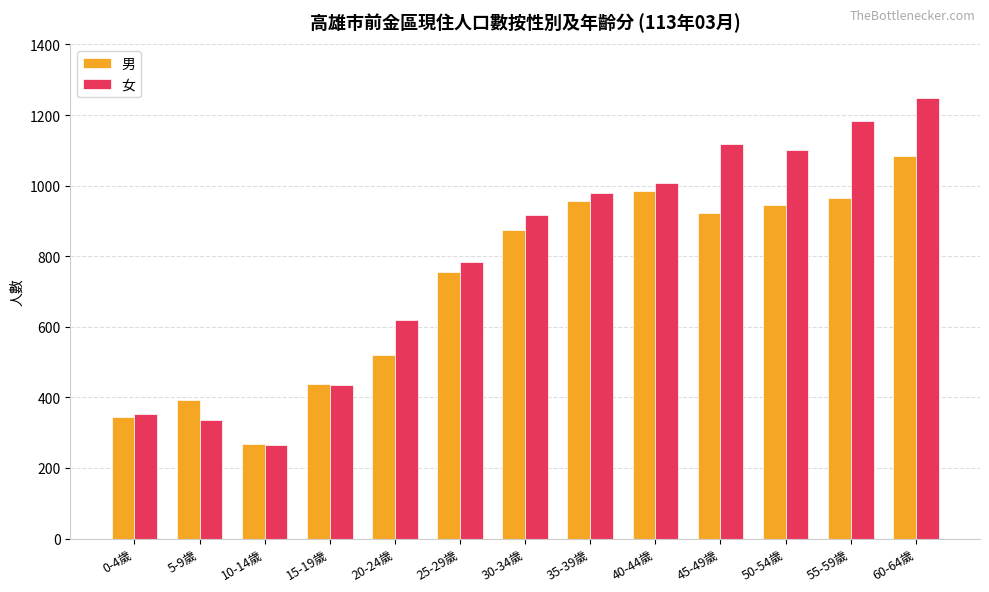

Which series has the largest total across all categories?

女